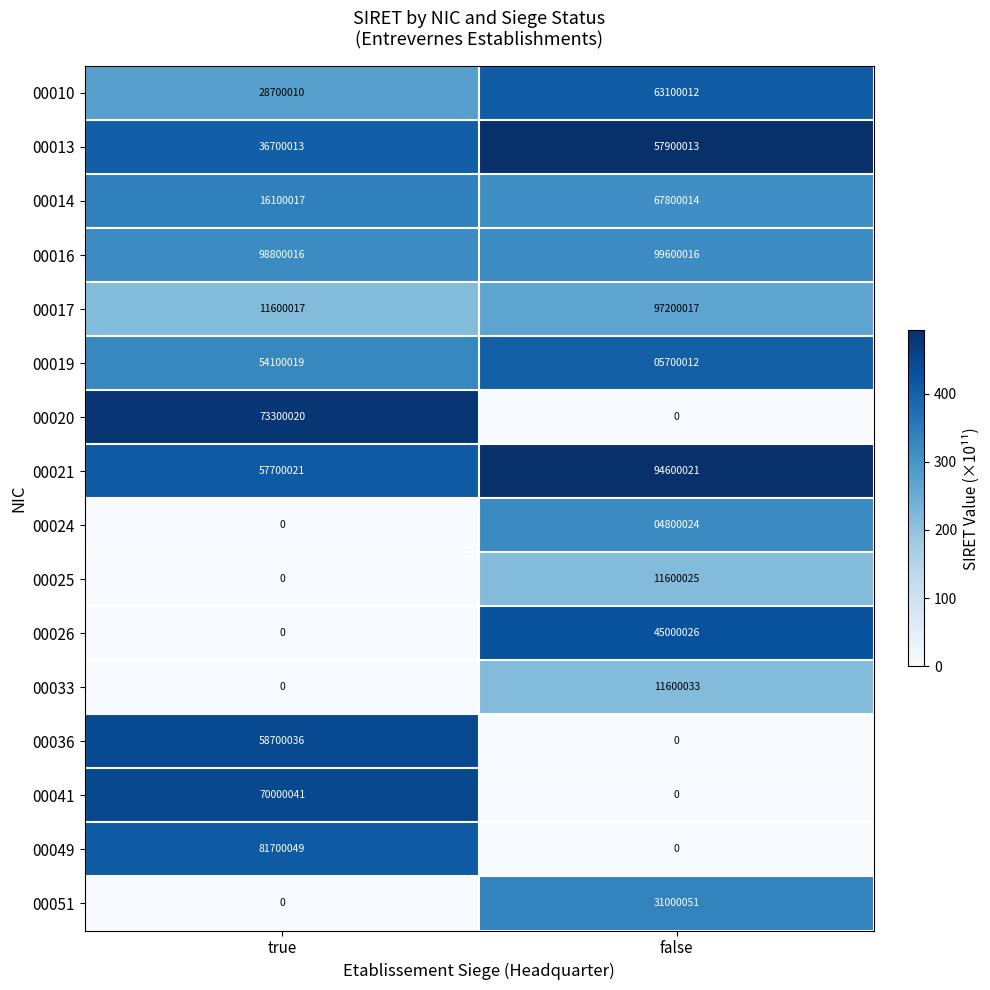

The 00024 series shows 2400141 at true. True or false?

False